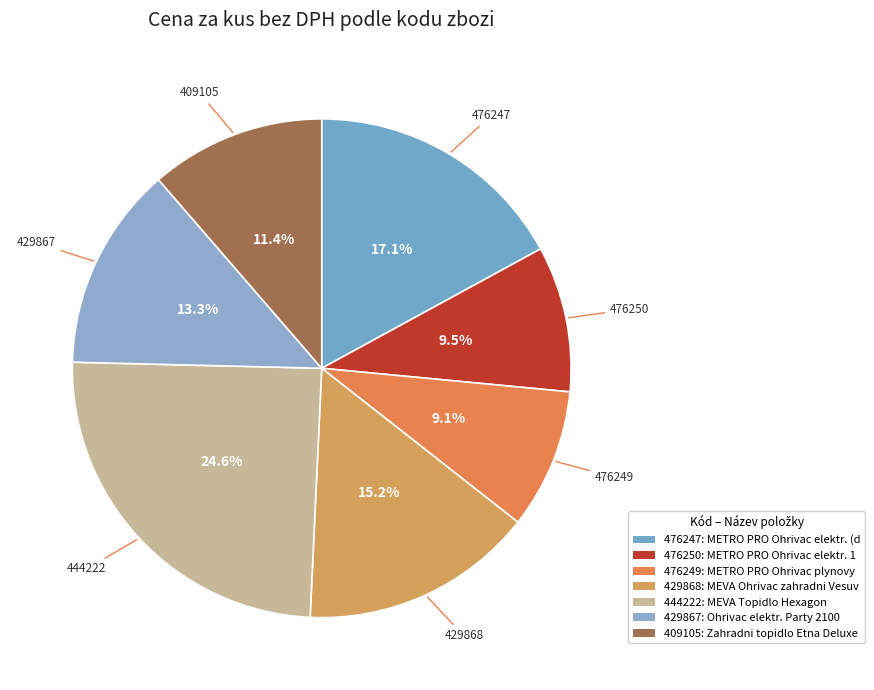

What percentage do 476250 and 429868 together represent?

24.6%